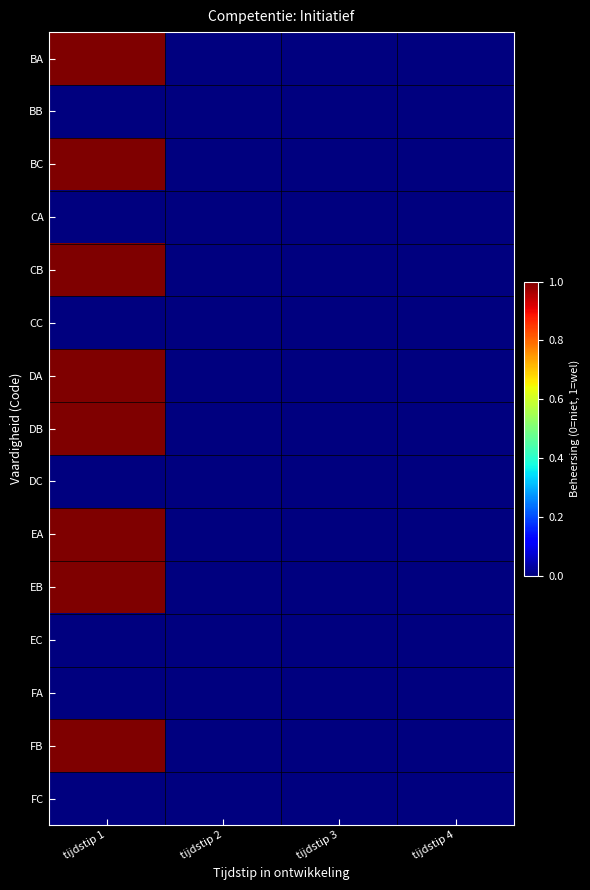

Reading left to right, extract all data points from this chart.

BA: tijdstip 1=1	tijdstip 2=0	tijdstip 3=0	tijdstip 4=0
BB: tijdstip 1=0	tijdstip 2=0	tijdstip 3=0	tijdstip 4=0
BC: tijdstip 1=1	tijdstip 2=0	tijdstip 3=0	tijdstip 4=0
CA: tijdstip 1=0	tijdstip 2=0	tijdstip 3=0	tijdstip 4=0
CB: tijdstip 1=1	tijdstip 2=0	tijdstip 3=0	tijdstip 4=0
CC: tijdstip 1=0	tijdstip 2=0	tijdstip 3=0	tijdstip 4=0
DA: tijdstip 1=1	tijdstip 2=0	tijdstip 3=0	tijdstip 4=0
DB: tijdstip 1=1	tijdstip 2=0	tijdstip 3=0	tijdstip 4=0
DC: tijdstip 1=0	tijdstip 2=0	tijdstip 3=0	tijdstip 4=0
EA: tijdstip 1=1	tijdstip 2=0	tijdstip 3=0	tijdstip 4=0
EB: tijdstip 1=1	tijdstip 2=0	tijdstip 3=0	tijdstip 4=0
EC: tijdstip 1=0	tijdstip 2=0	tijdstip 3=0	tijdstip 4=0
FA: tijdstip 1=0	tijdstip 2=0	tijdstip 3=0	tijdstip 4=0
FB: tijdstip 1=1	tijdstip 2=0	tijdstip 3=0	tijdstip 4=0
FC: tijdstip 1=0	tijdstip 2=0	tijdstip 3=0	tijdstip 4=0